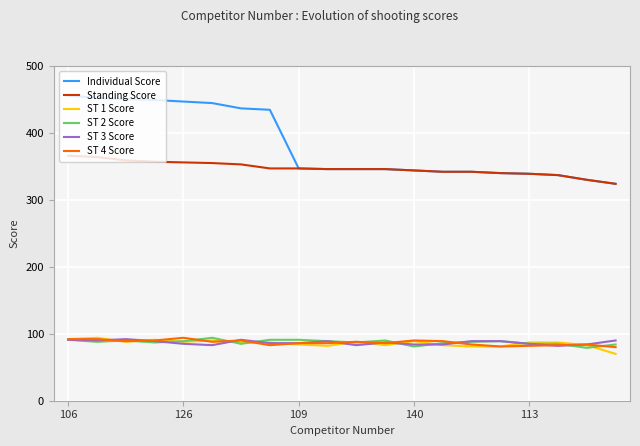

Which series has the largest total across all categories?

Individual Score